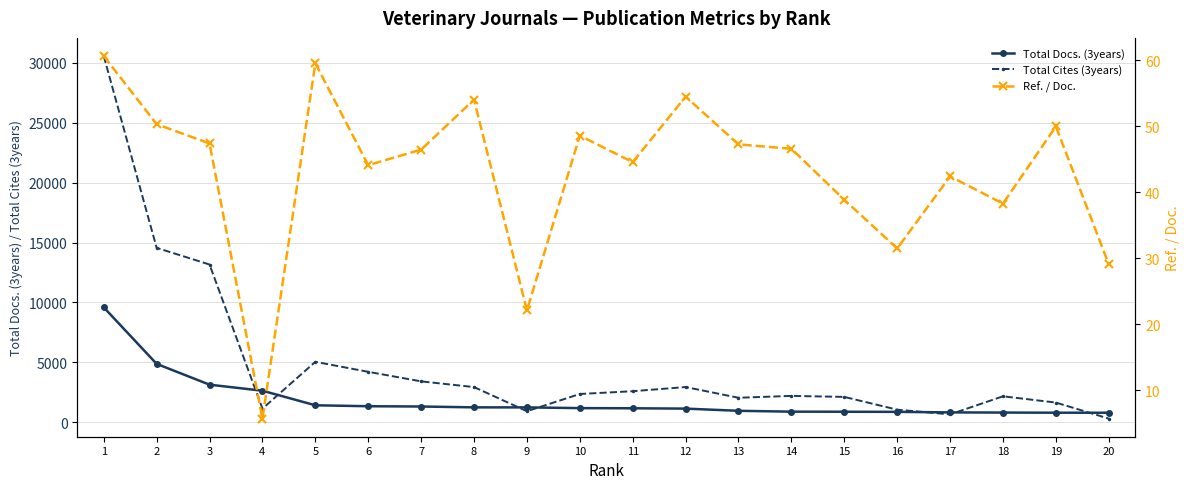

In Total Cites (3years), how many points are higher than both neighbors (excluding endpoints)?

4